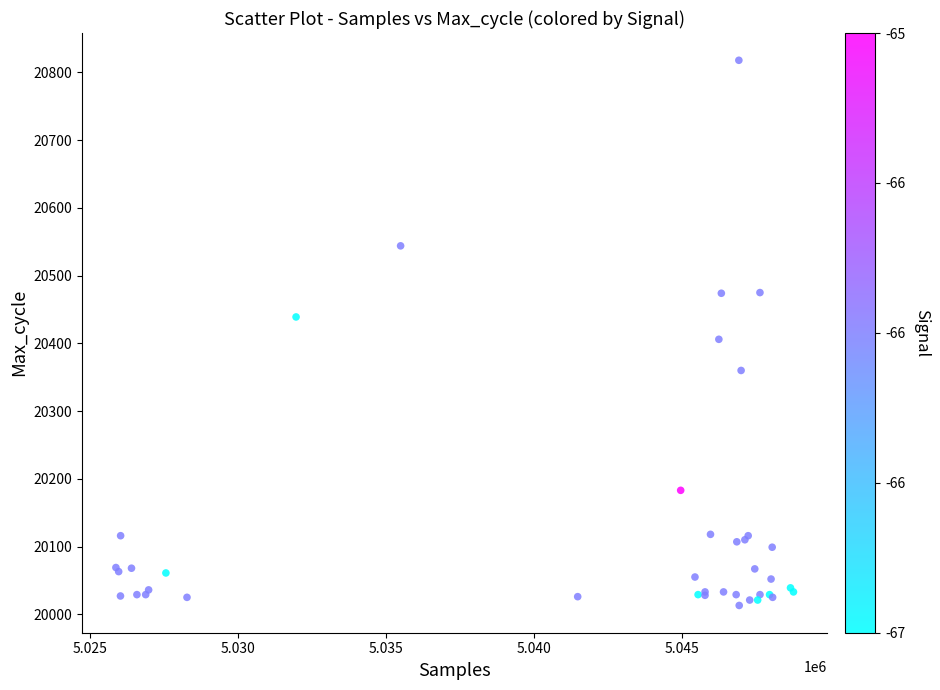

What Y value in the scatter plot is closest to 20415?

20406